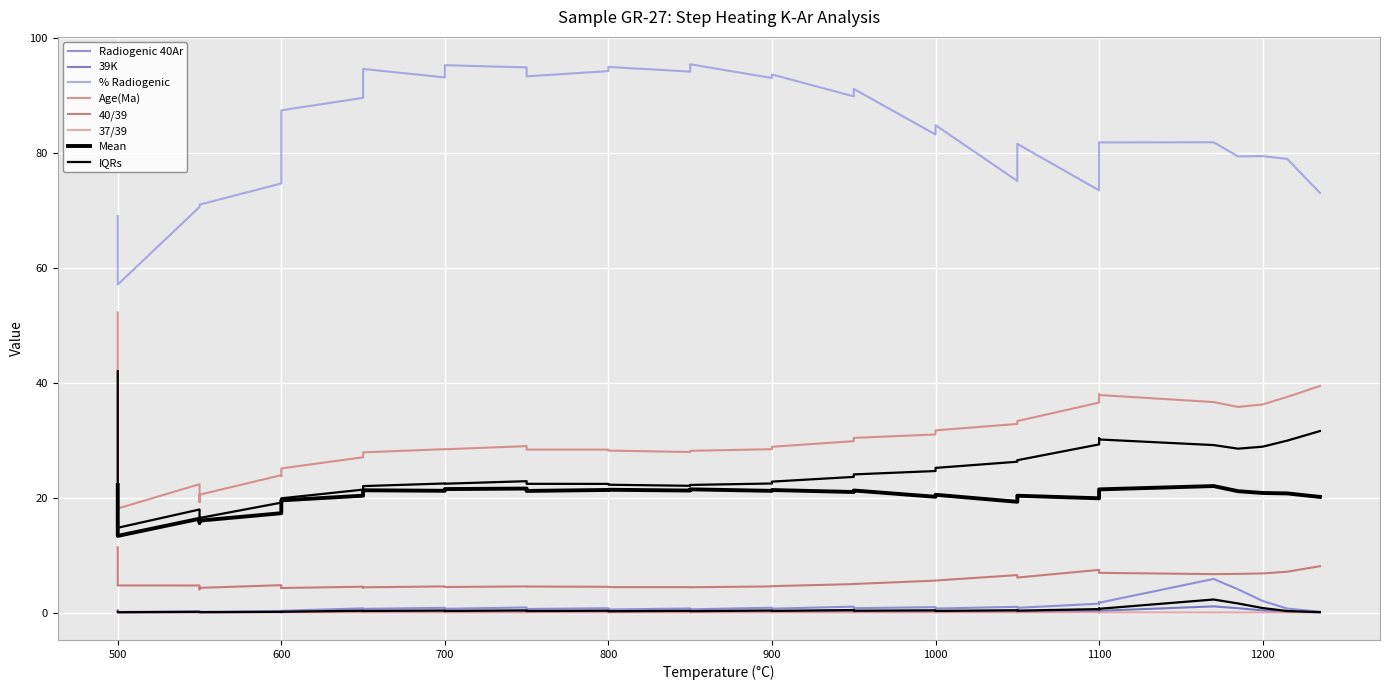

At how many categories does at least one series exceed 3?

37